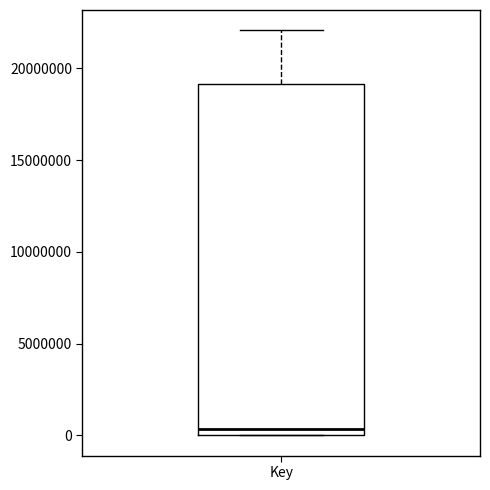

Read this box plot against the y-axis: the position of the median line, the range covered by the box, and the ends of both whiskers. The values are not printed on the chart, so give them approximately, as read against the axis.

median 500000, box 0 to 19000000, whiskers 0 to 22000000